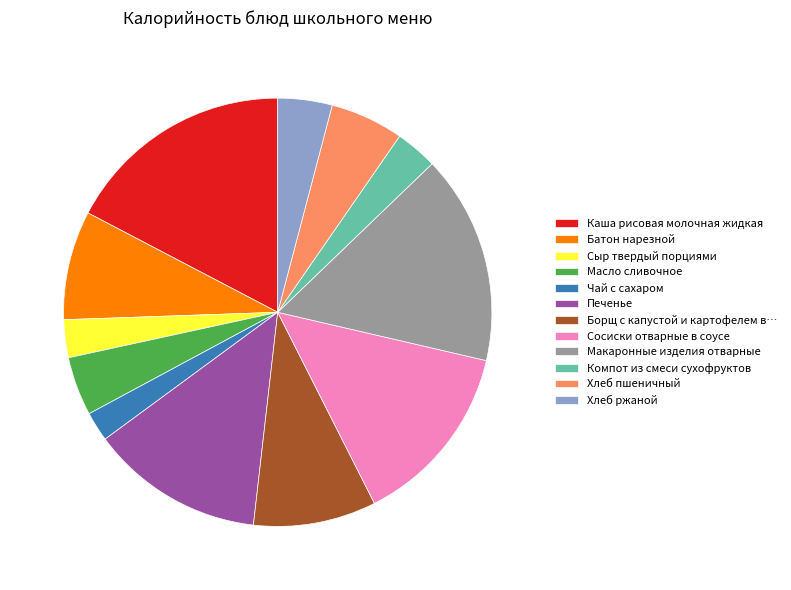

Is there any slice that represents more than half of the pie?

No